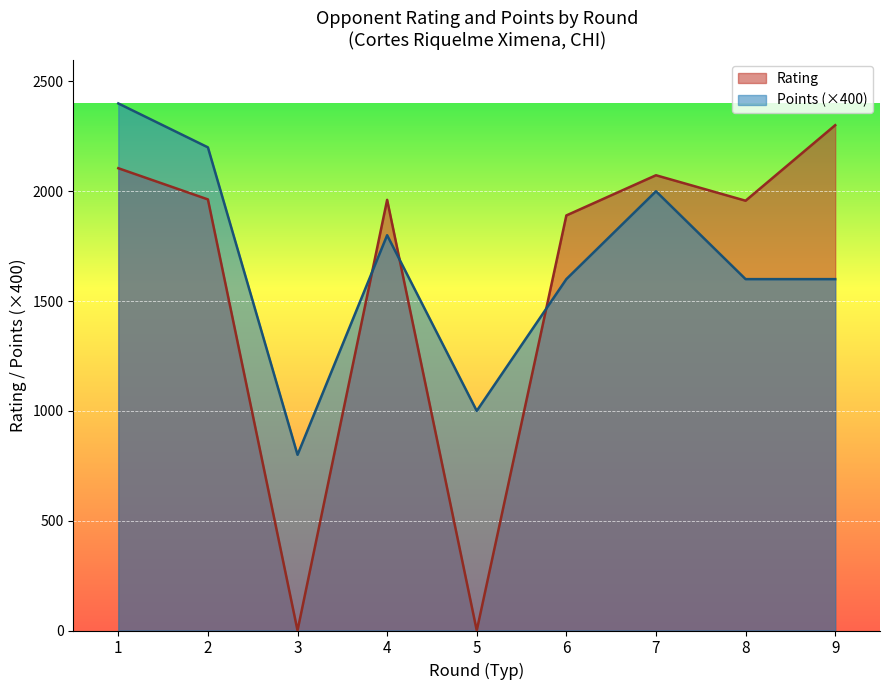

At which category does the chart reach its peak across all series?

1